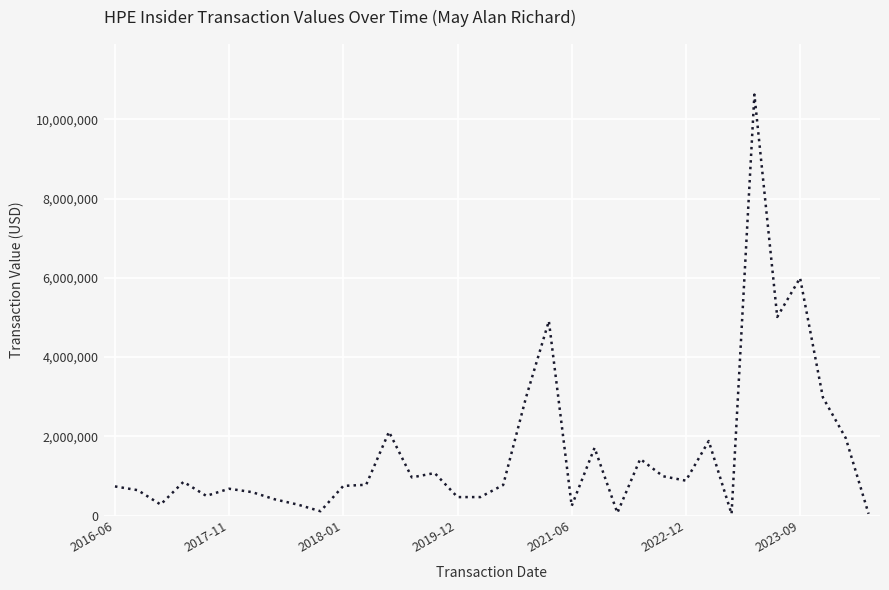

What is the maximum value shown in the chart?

10623073